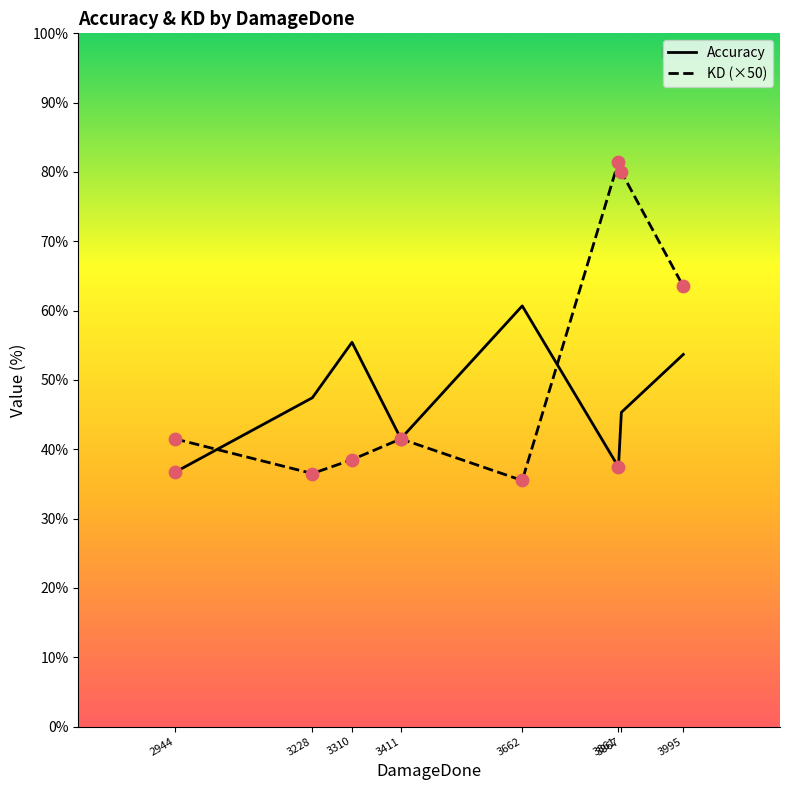

At which category is the sum across all series the highest?

3867